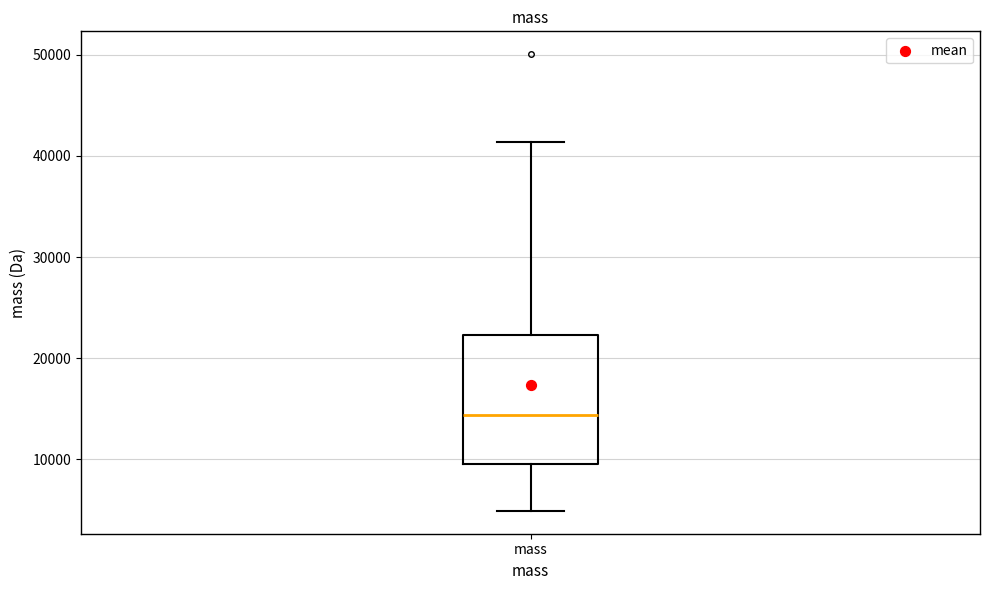

Where does the lower whisker of the box for mass end on the y-axis? The values are not printed on the chart, so give them approximately, as read against the axis.

5000